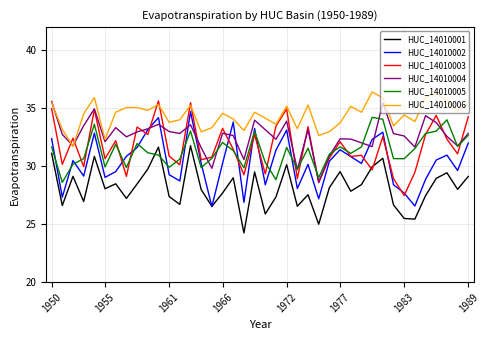

How many interior local valleys does the HUC_14010001 series have?

13